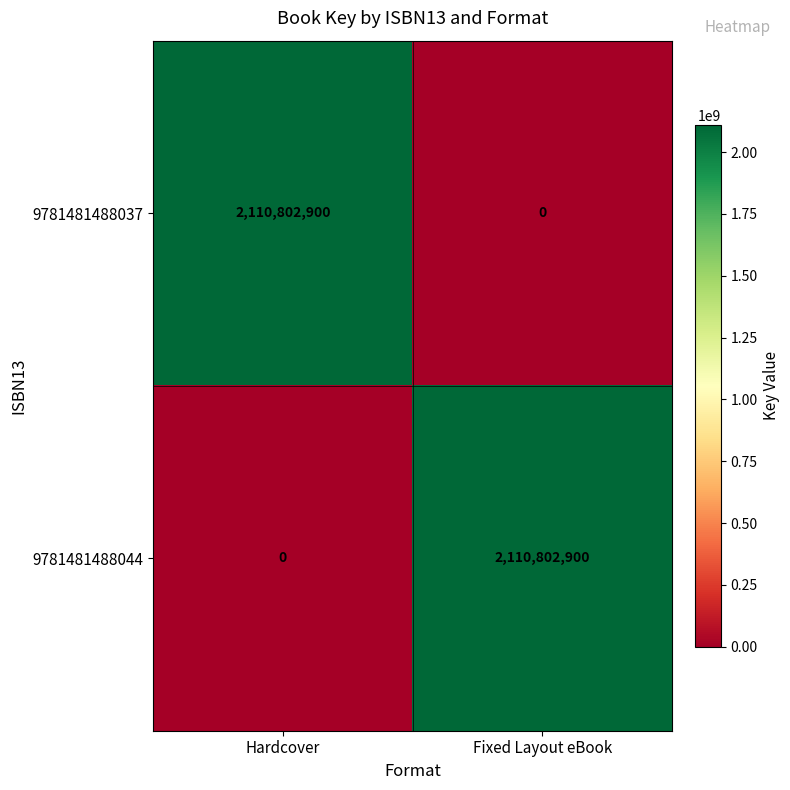

Is it true that 9781481488044 equals 1434282848 at Hardcover?

False